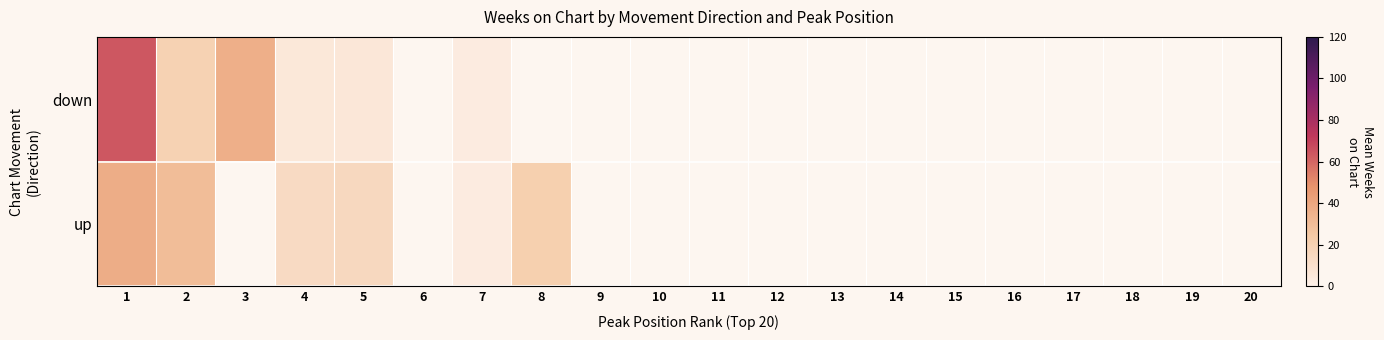

At how many categories does at least one series exceed 22?

3